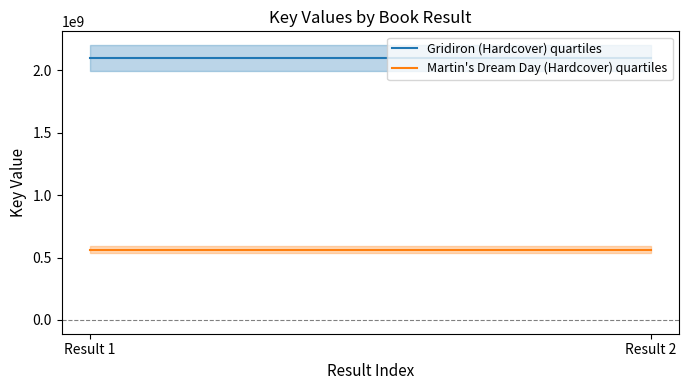

Reading left to right, transcribe all the data shown in this chart.

Gridiron (Hardcover) quartiles: 2096906556	2096906556
Martin's Dream Day (Hardcover) quartiles: 560919796	560919796